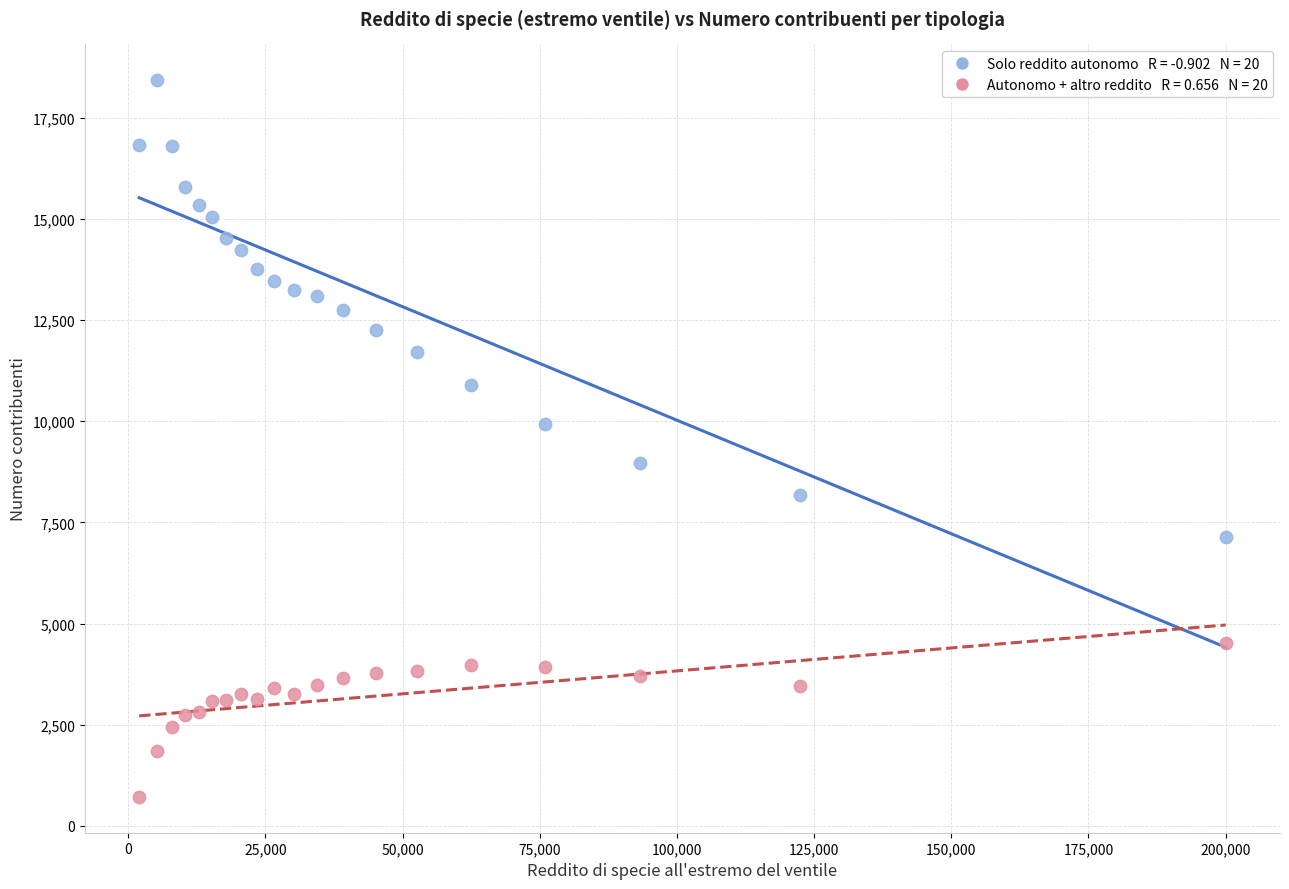

Across all data points, what is the range of X values (max minus min)?

197980